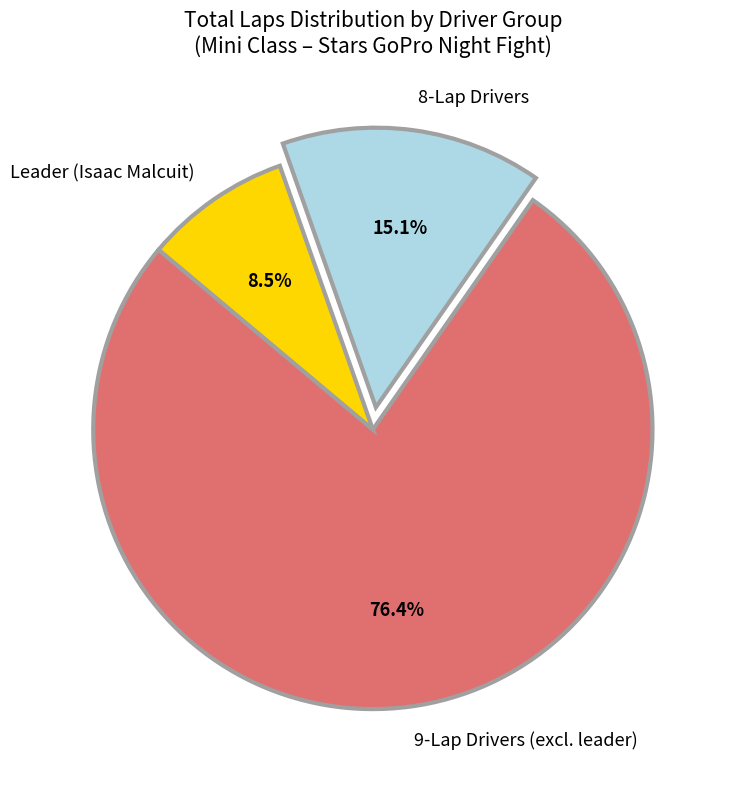

Rank the categories by value from lowest to highest.

Leader (Isaac Malcuit), 8-Lap Drivers, 9-Lap Drivers (excl. leader)